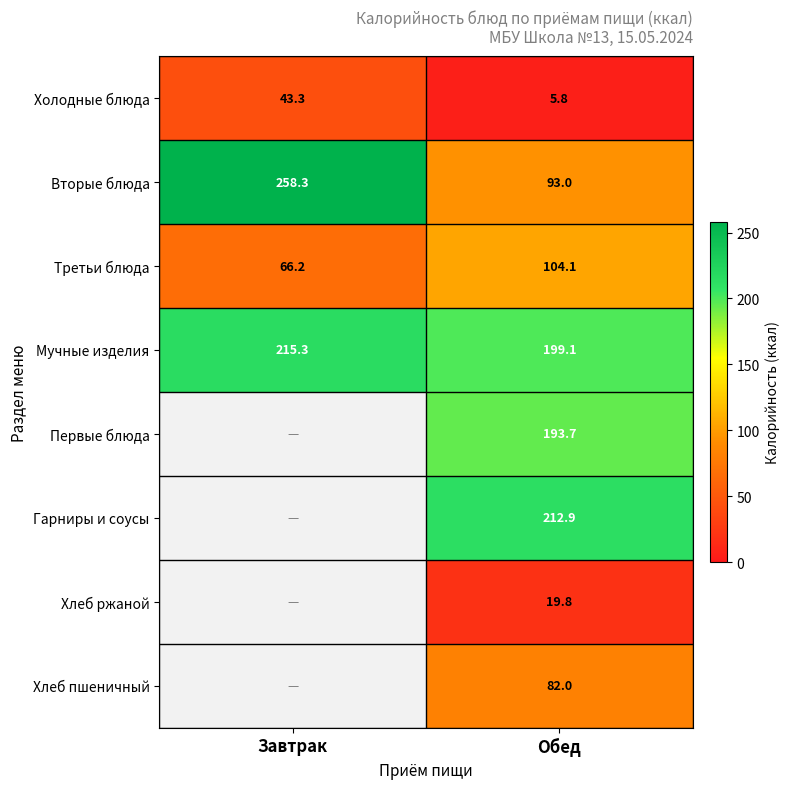

What is the sum of all Мучные изделия values?

414.4